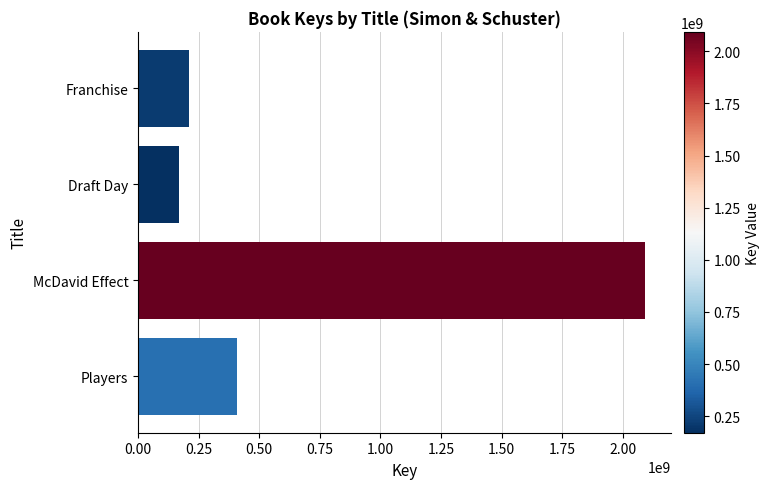

What is the difference between the values at Draft Day and Players?

238134212